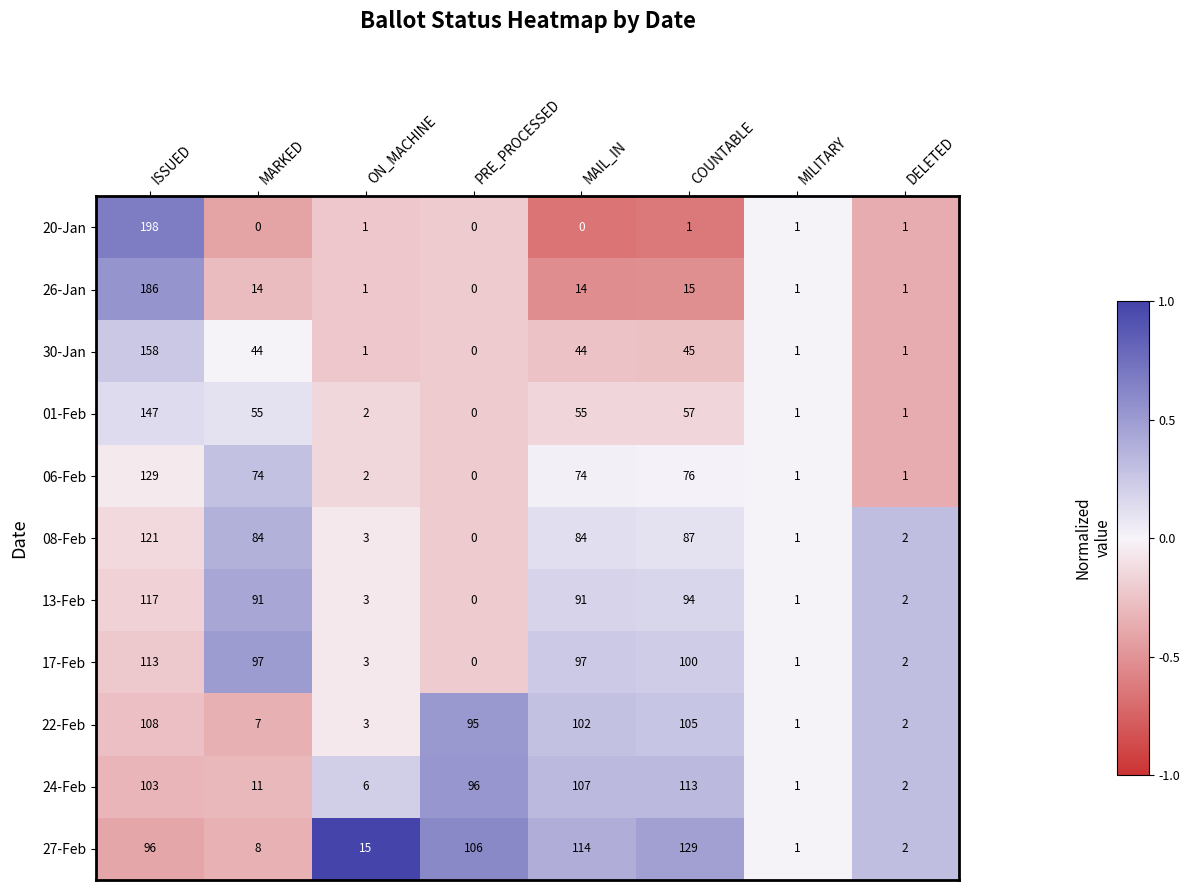

Read the 30-Jan value at MARKED, to the nearest 50.

50